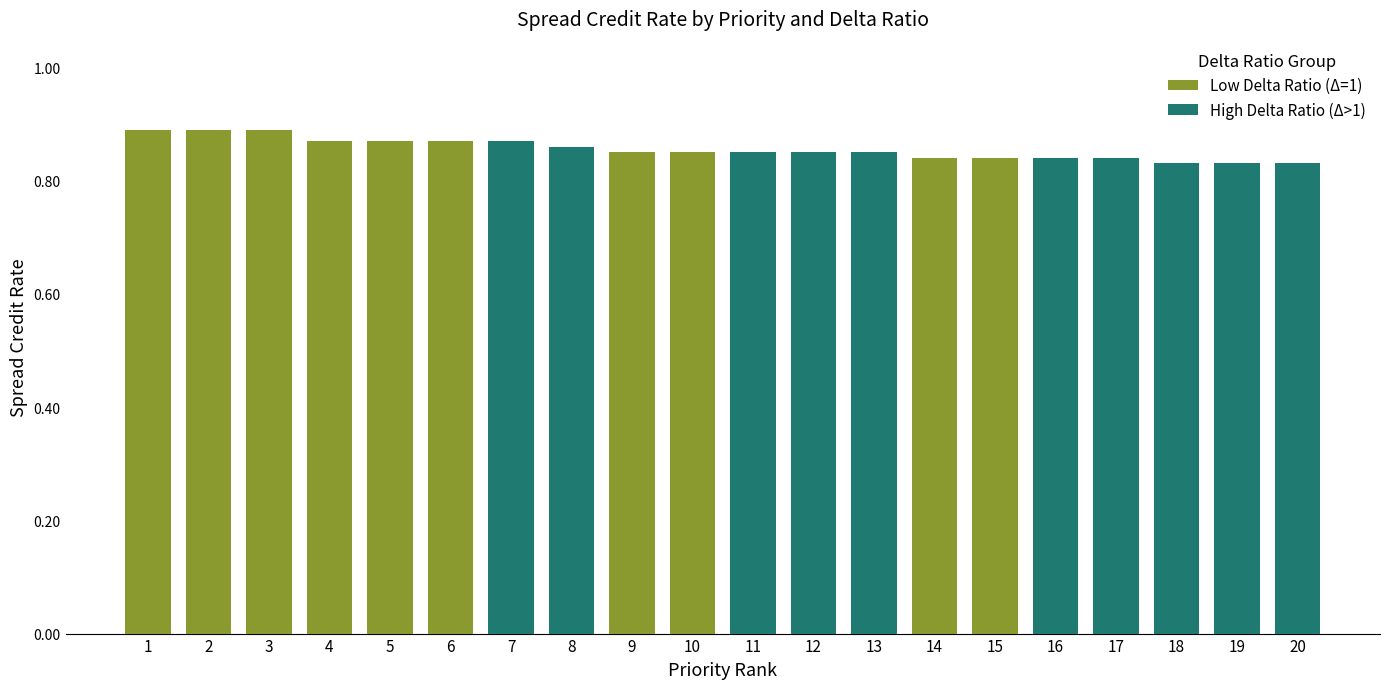

How many categories are shown in the chart?

20